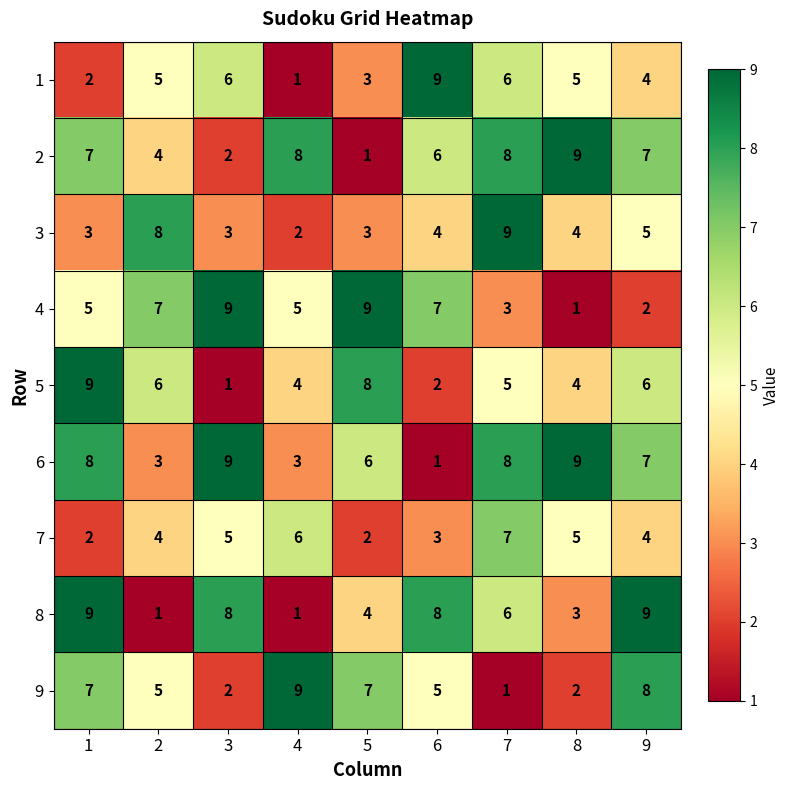

At which category is the sum across all series the highest?

7